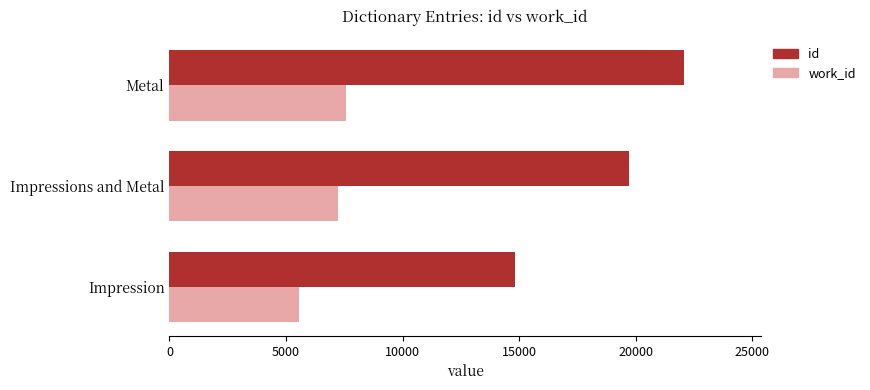

Count the number of categories in the chart.

3